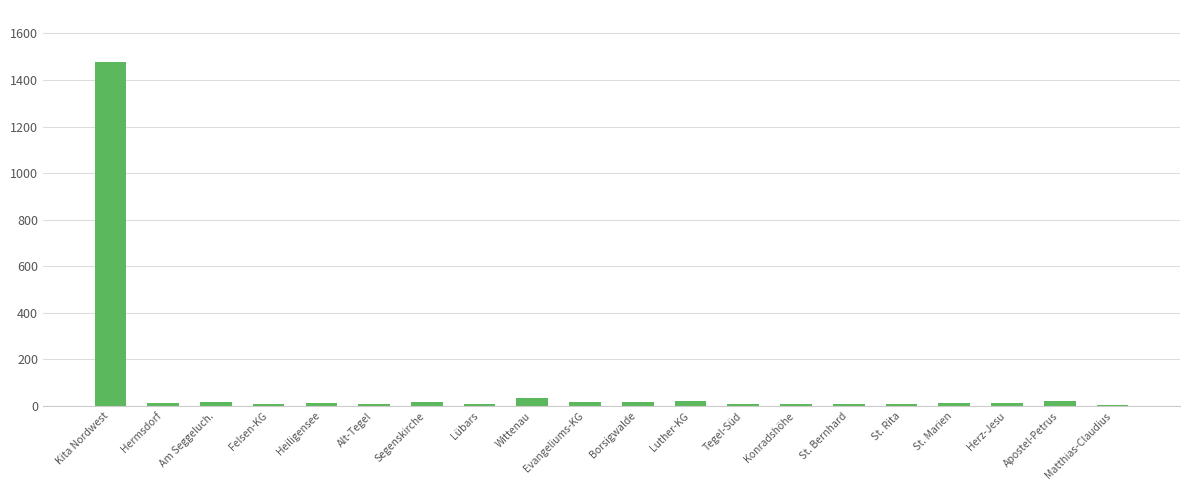

Between Matthias-Claudius and Kita Nordwest, which is larger?

Kita Nordwest